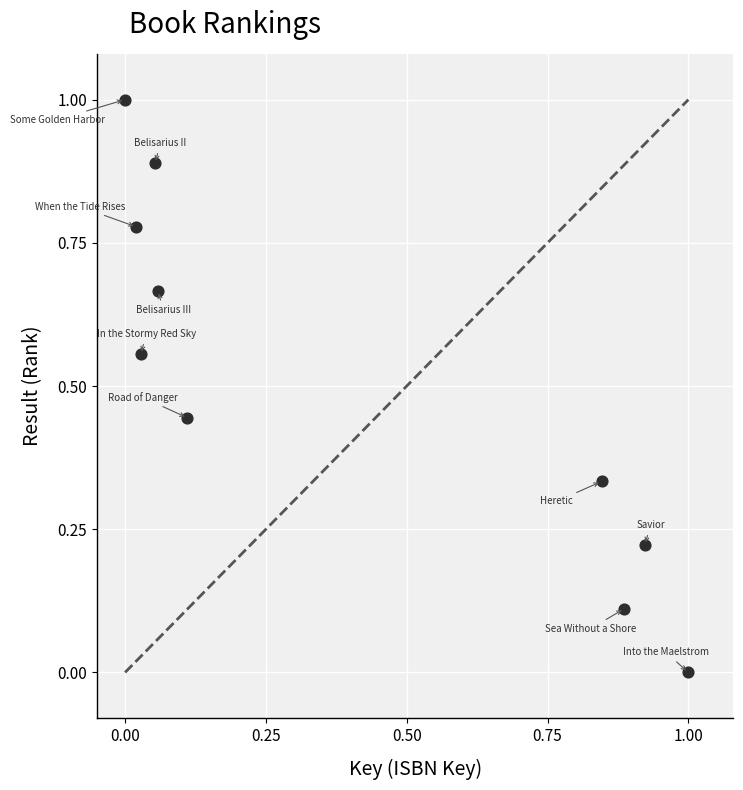

What is the range of X values (max minus min)?

1.0